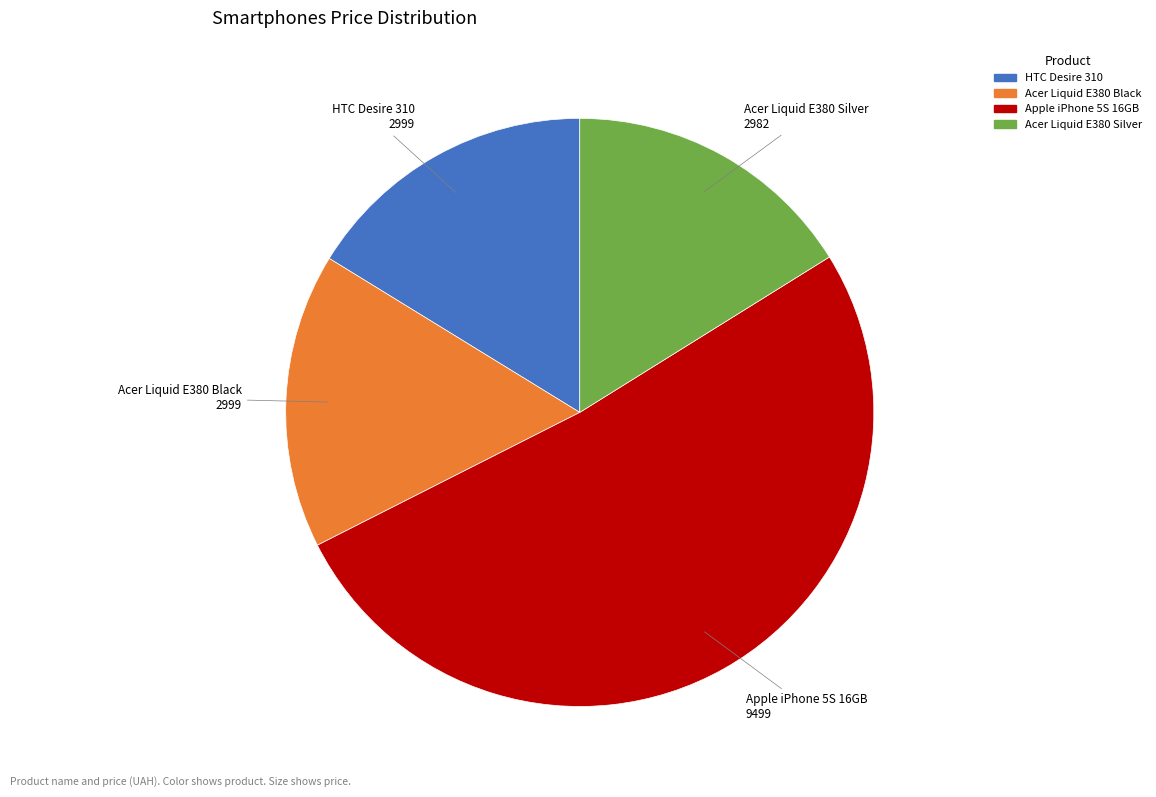

Is there any slice that represents more than half of the pie?

Yes